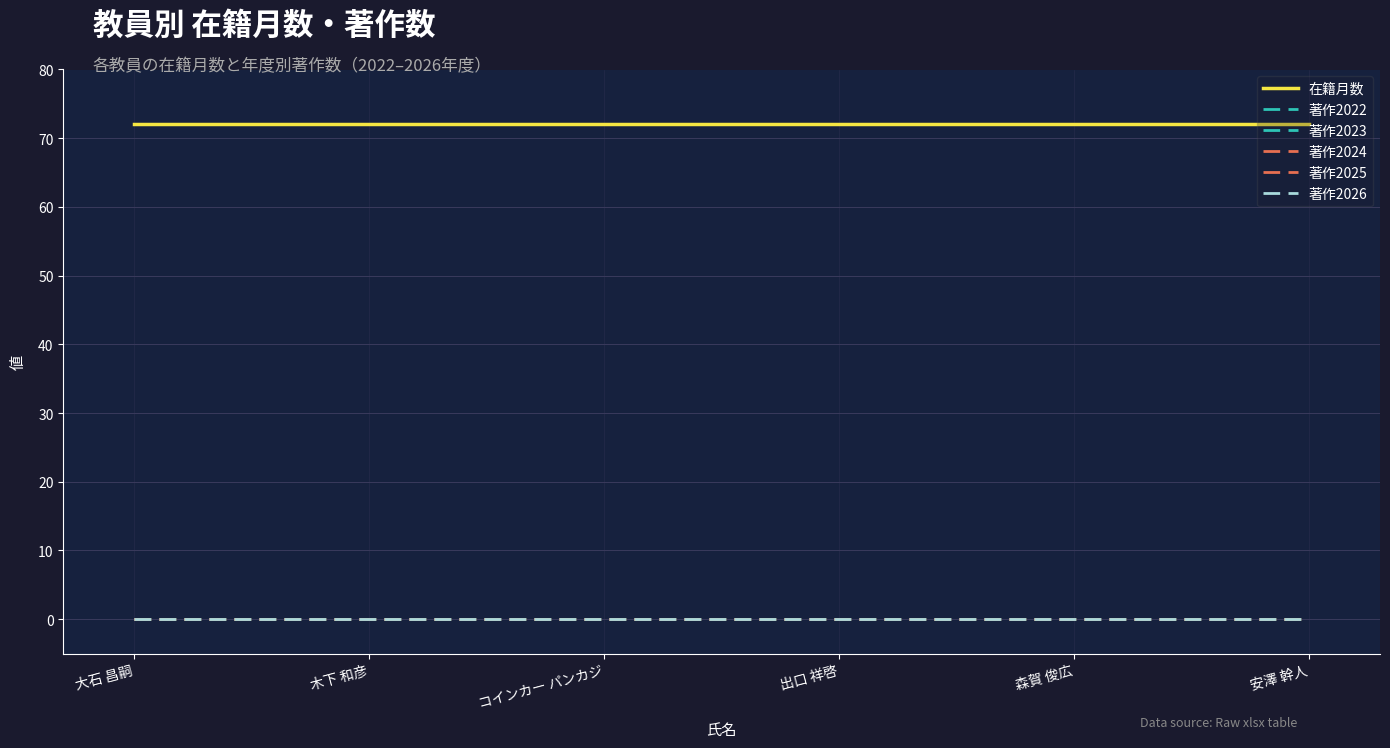

Is the value of 著作2023 at 森賀 俊広 greater than the value of 著作2026 at コインカー パンカジ?

No